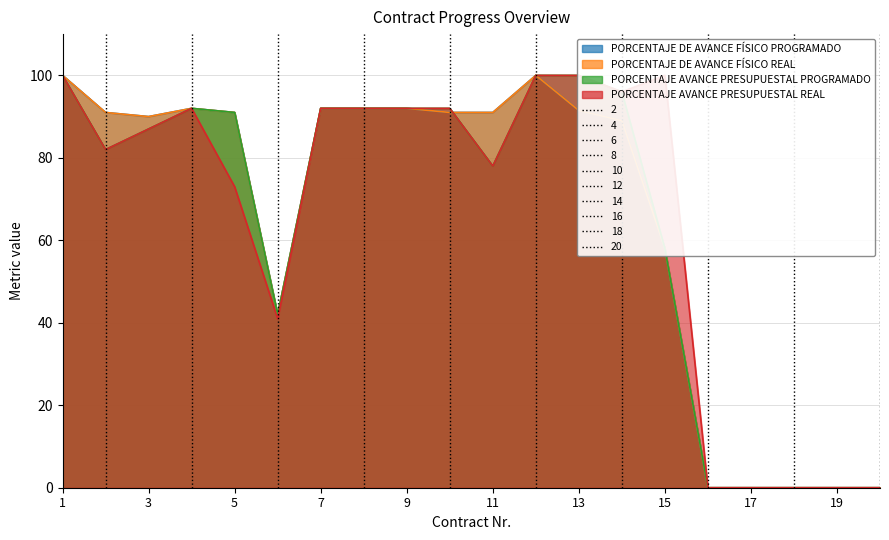

What is the sum of all PORCENTAJE AVANCE PRESUPUESTAL REAL values?

1317.0